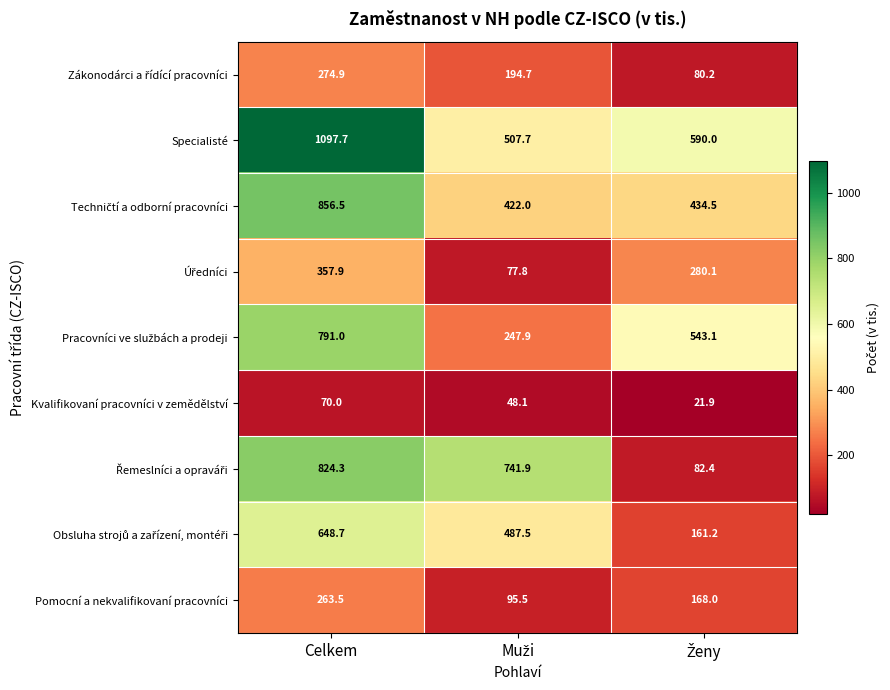

At which label does Pomocní a nekvalifikovaní pracovníci first exceed 168?

Celkem